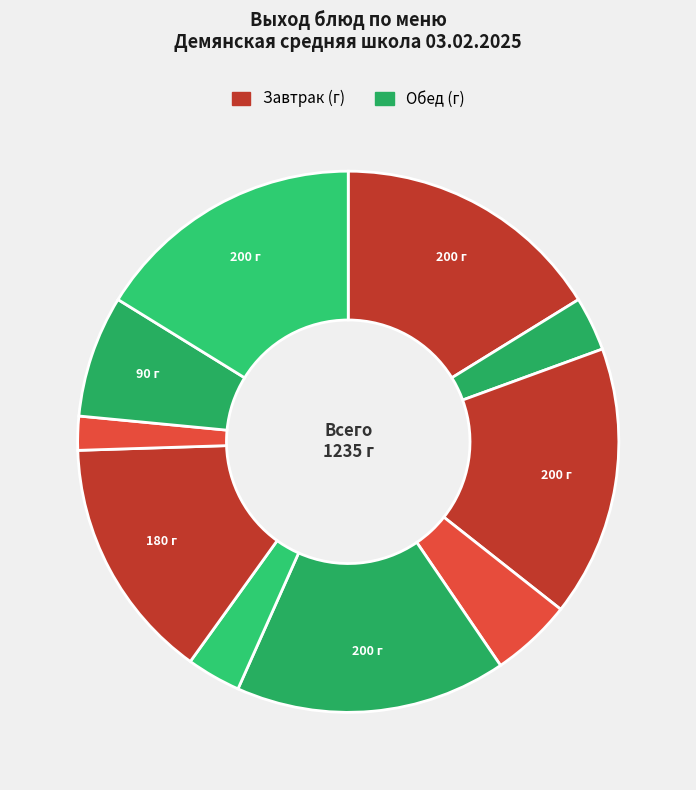

Count the number of slices in the pie.

10